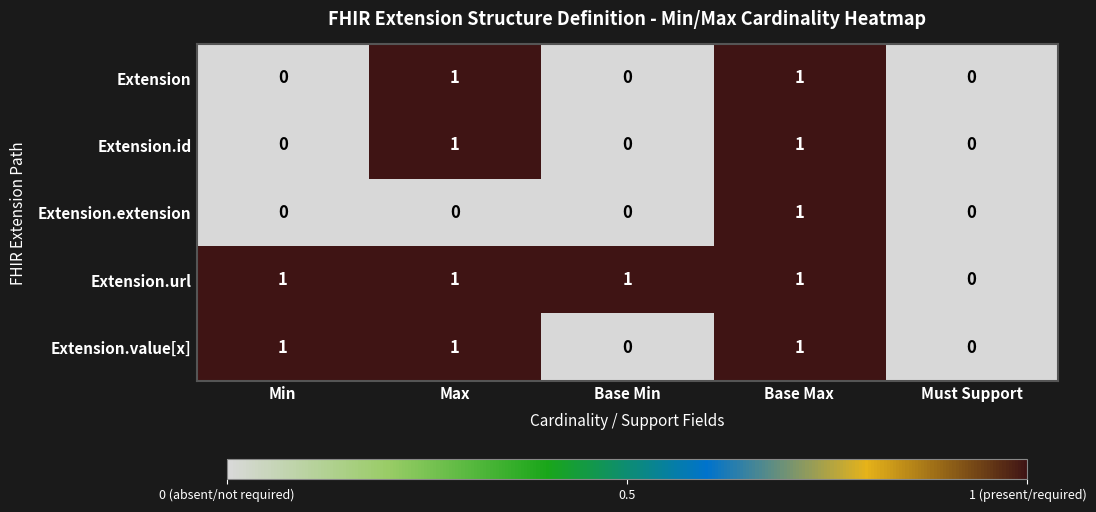

How many series are shown in this chart?

5